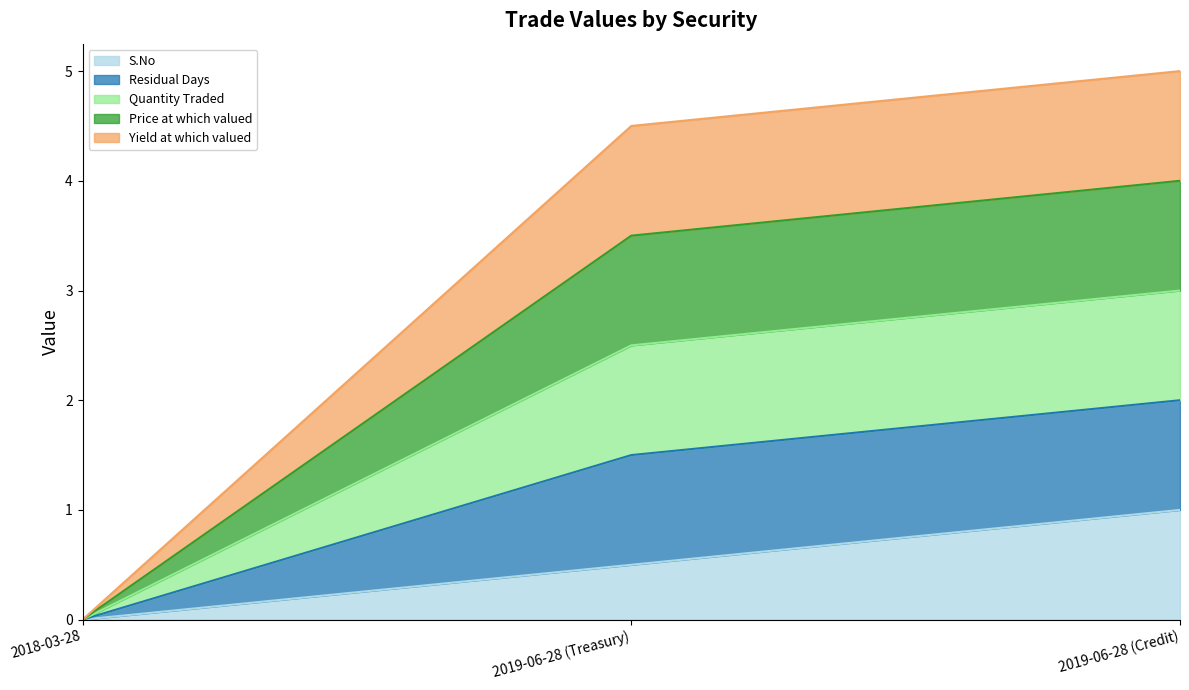

Which series has the largest range (max minus min)?

Residual Days